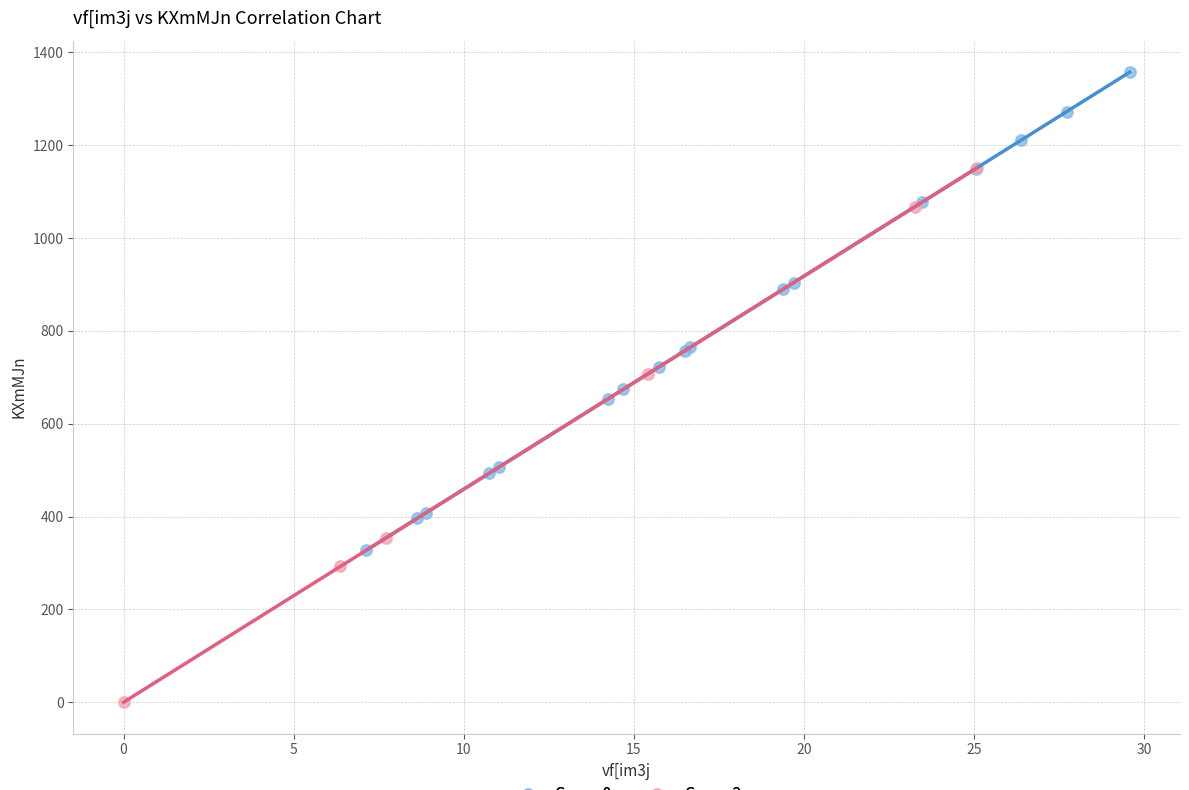

Which series contains the highest Y value?

Group 0